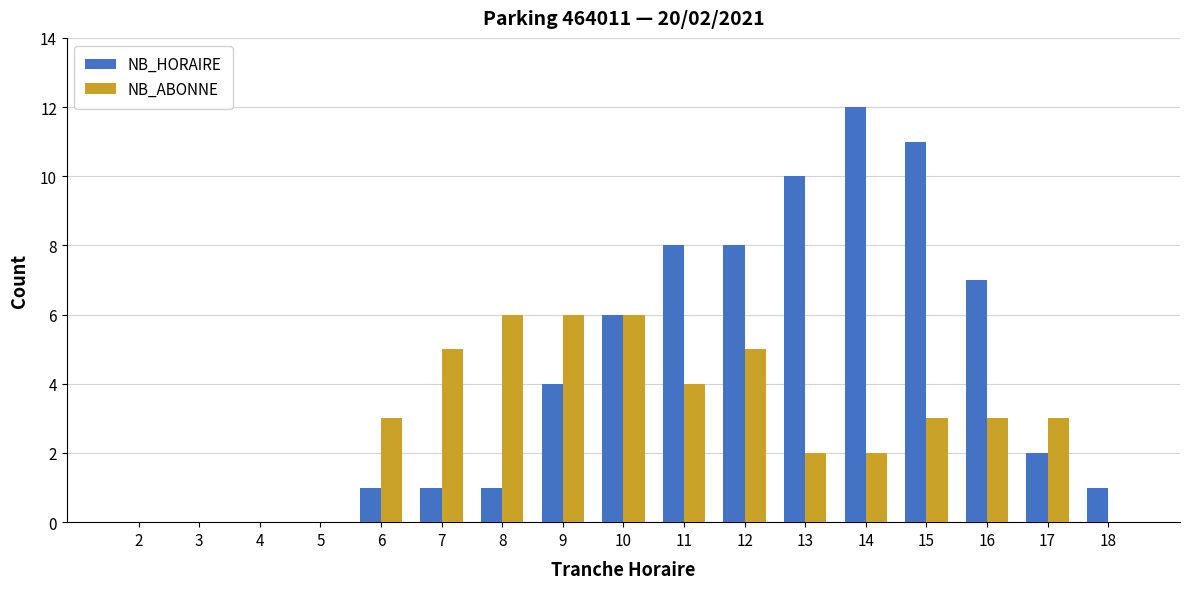

Is the value of NB_ABONNE at 7 greater than the value of NB_HORAIRE at 5?

Yes